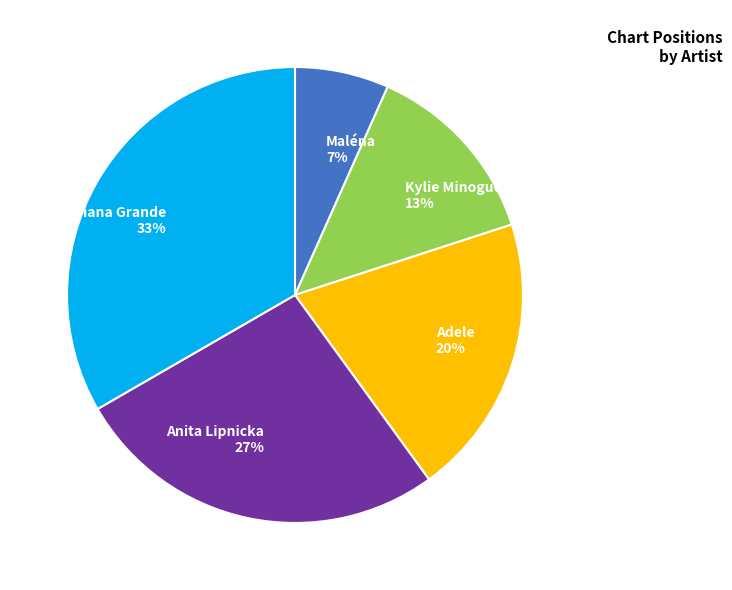

The Ariana Grande slice represents 21% of the pie. True or false?

False